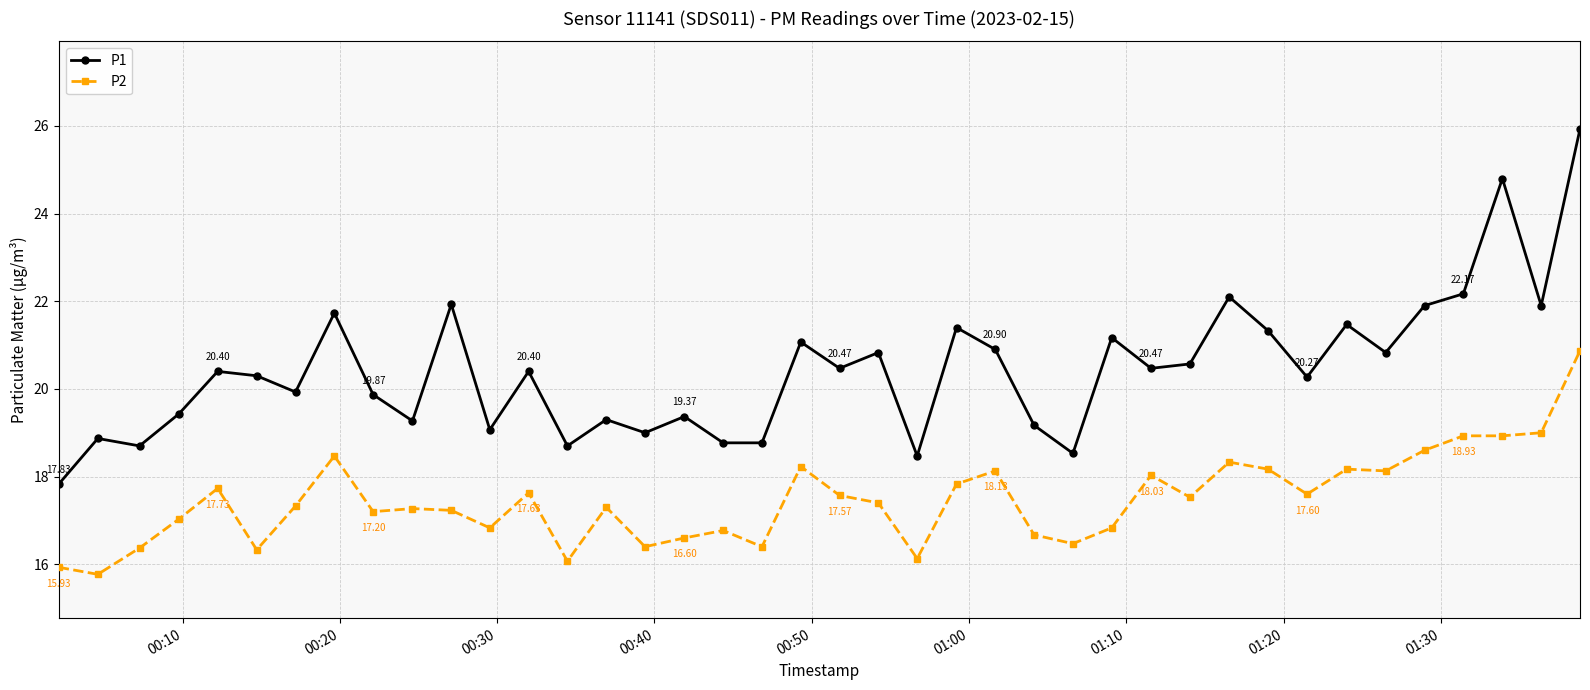

Which series has the largest range (max minus min)?

P1